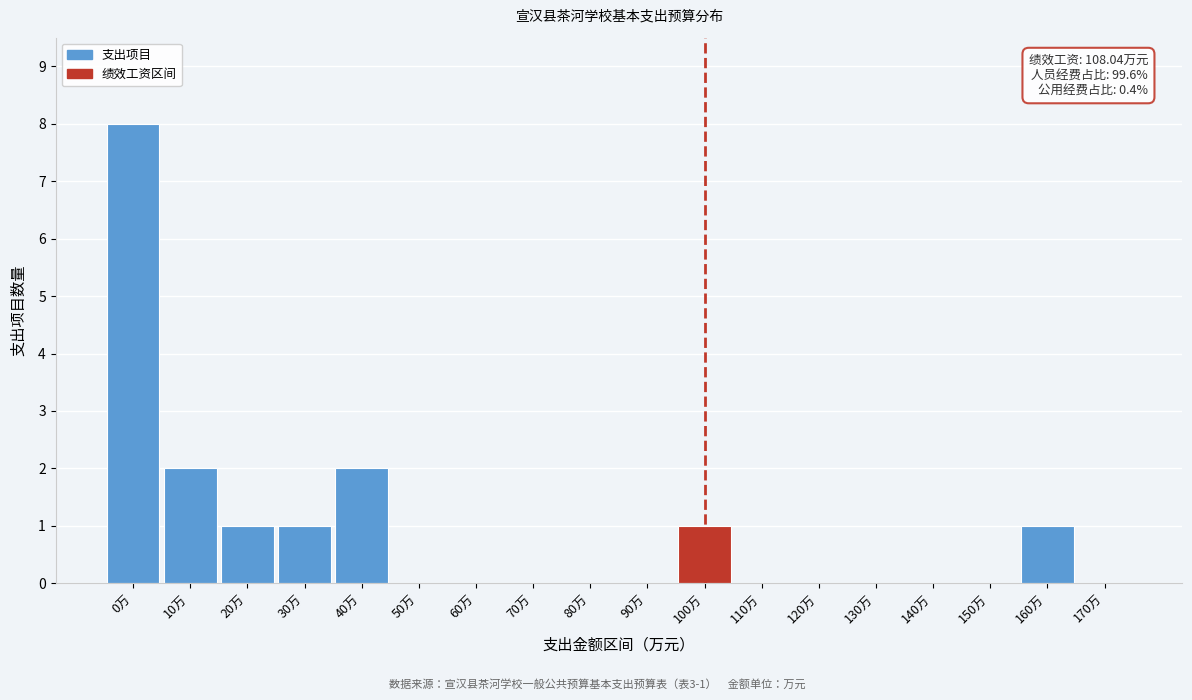

Reading left to right, transcribe all the data shown in this chart.

0万=8	10万=2	20万=1	30万=1	40万=2	50万=0	60万=0	70万=0	80万=0	90万=0	100万=1	110万=0	120万=0	130万=0	140万=0	150万=0	160万=1	170万=0